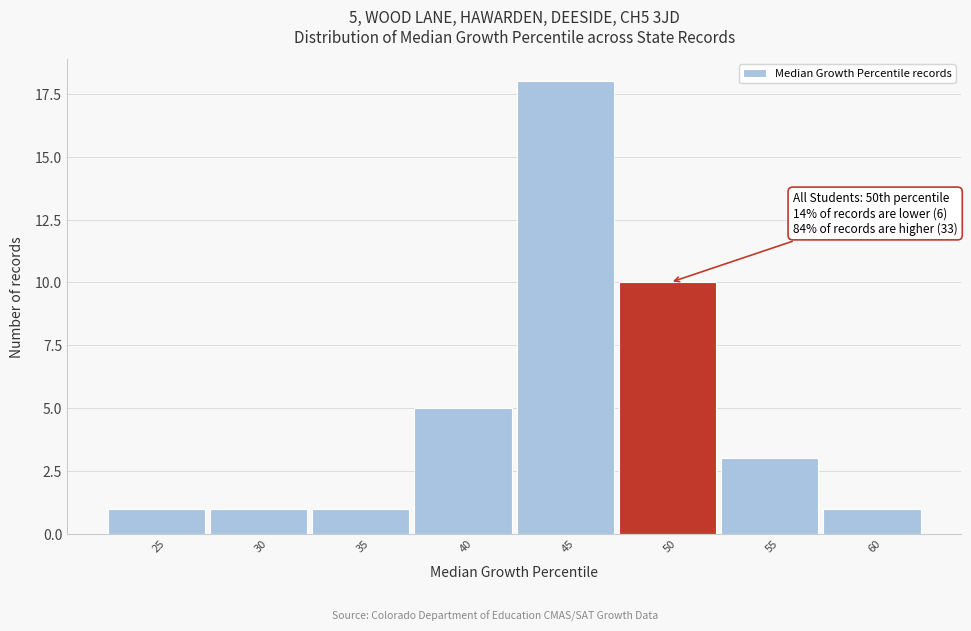

Reading left to right, transcribe all the data shown in this chart.

1	1	1	5	18	10	3	1